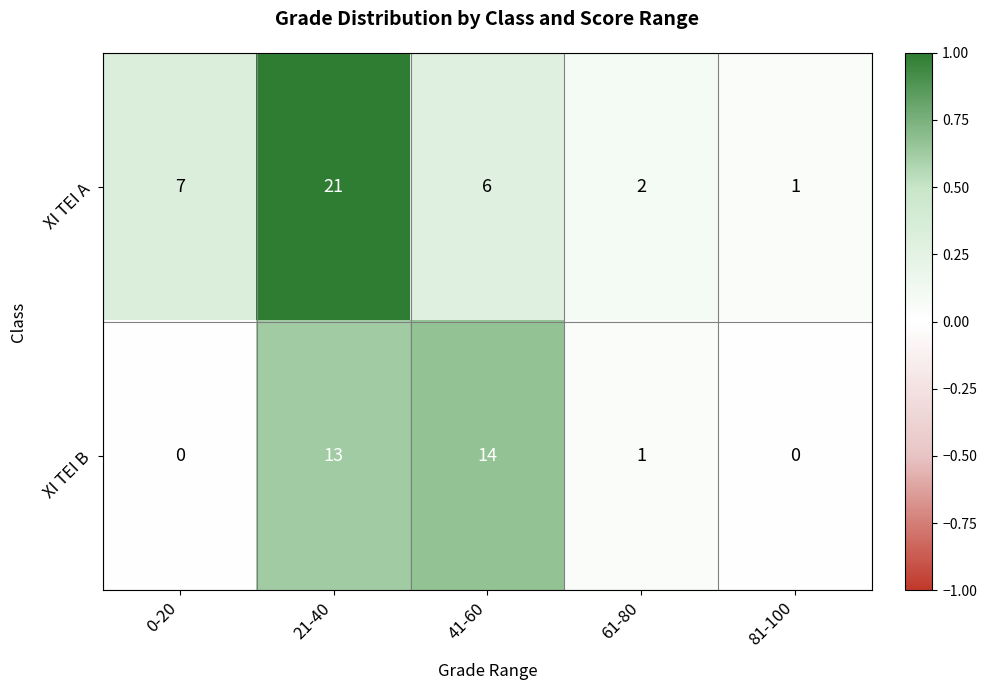

At how many categories does at least one series exceed 0?

5